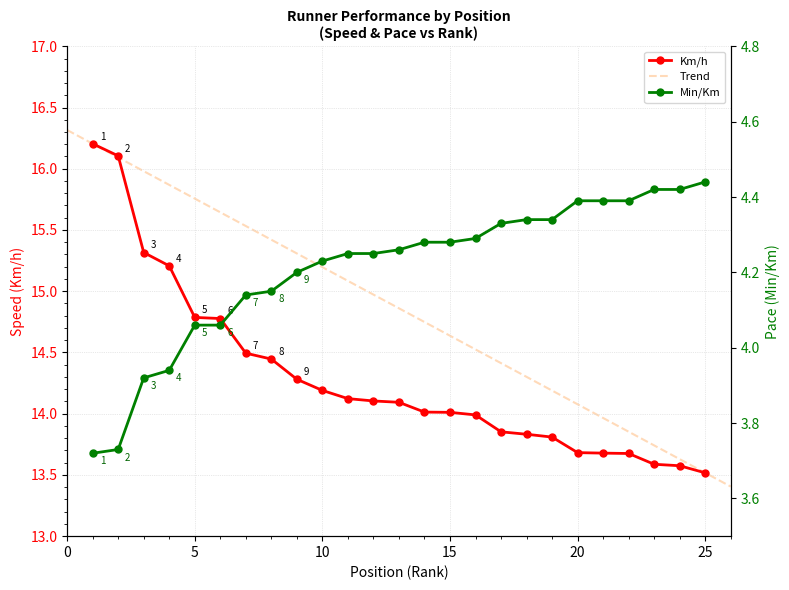

Which has a higher value, 20 or 2?

2